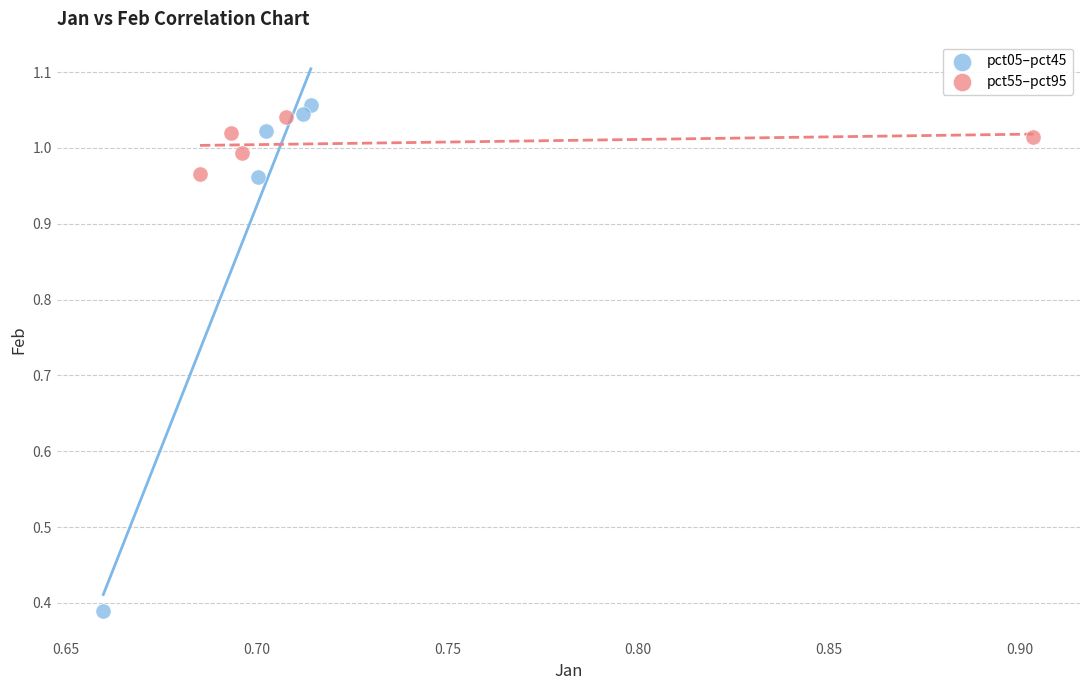

Which series contains the highest Y value?

pct05–pct45